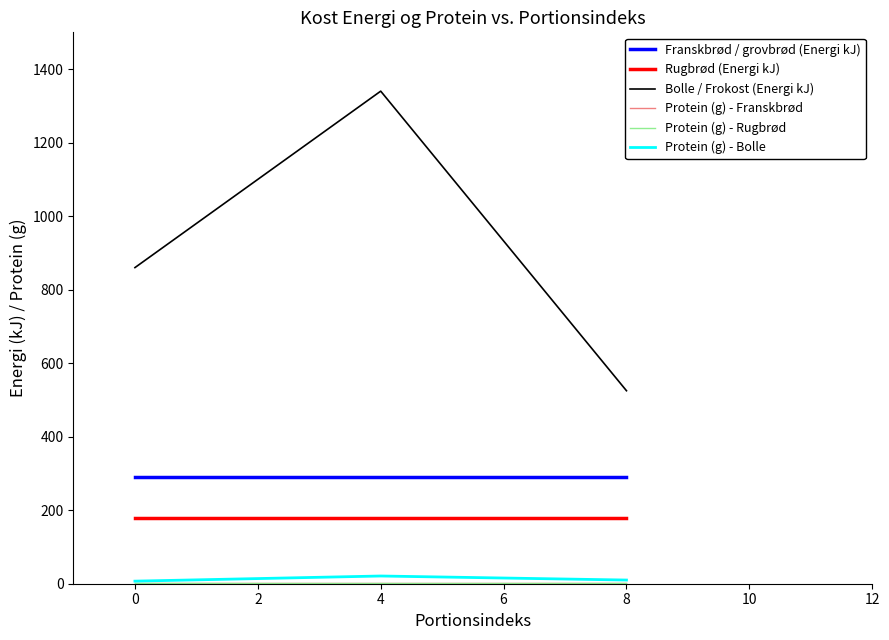

Which series has the largest range (max minus min)?

Bolle / Frokost (Energi kJ)